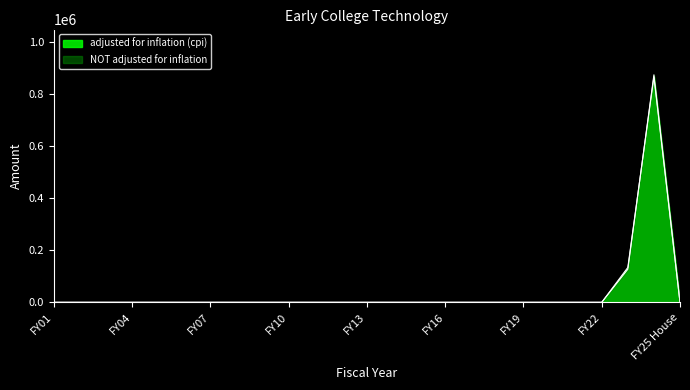

How many intersections are there between adjusted for inflation (cpi) and NOT adjusted for inflation?

1